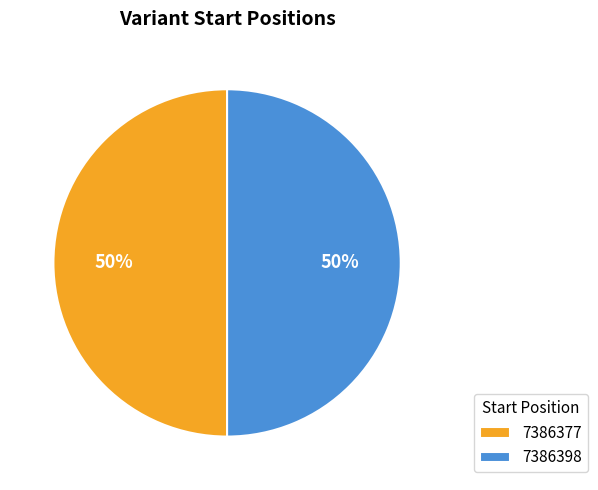

To the nearest percent, what is the average slice percentage?

50%